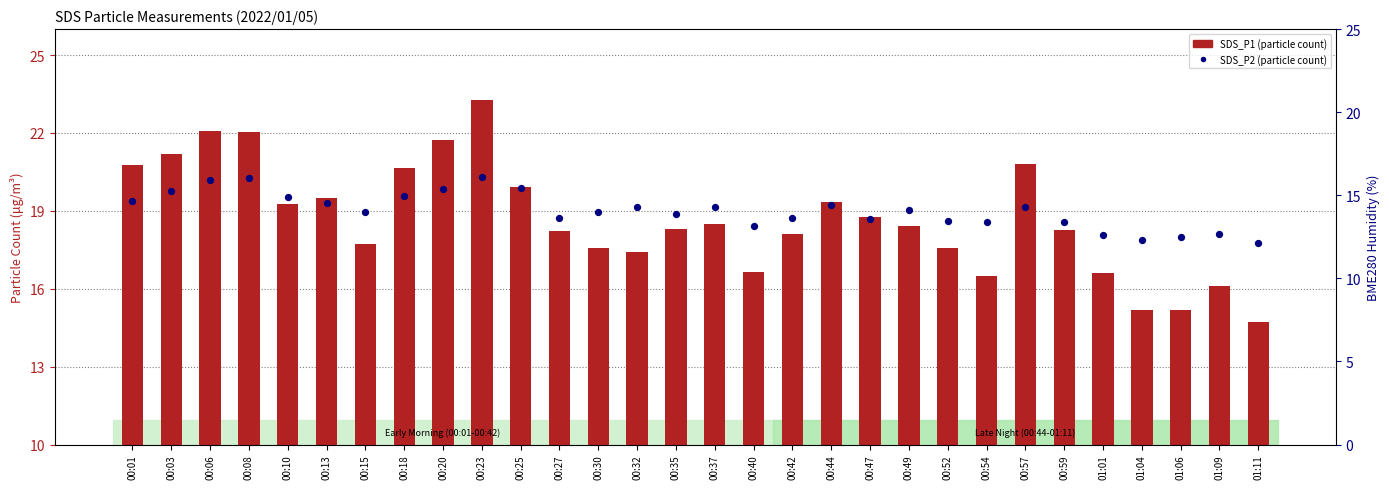

What are all the series names shown in the legend?

SDS_P1, SDS_P2